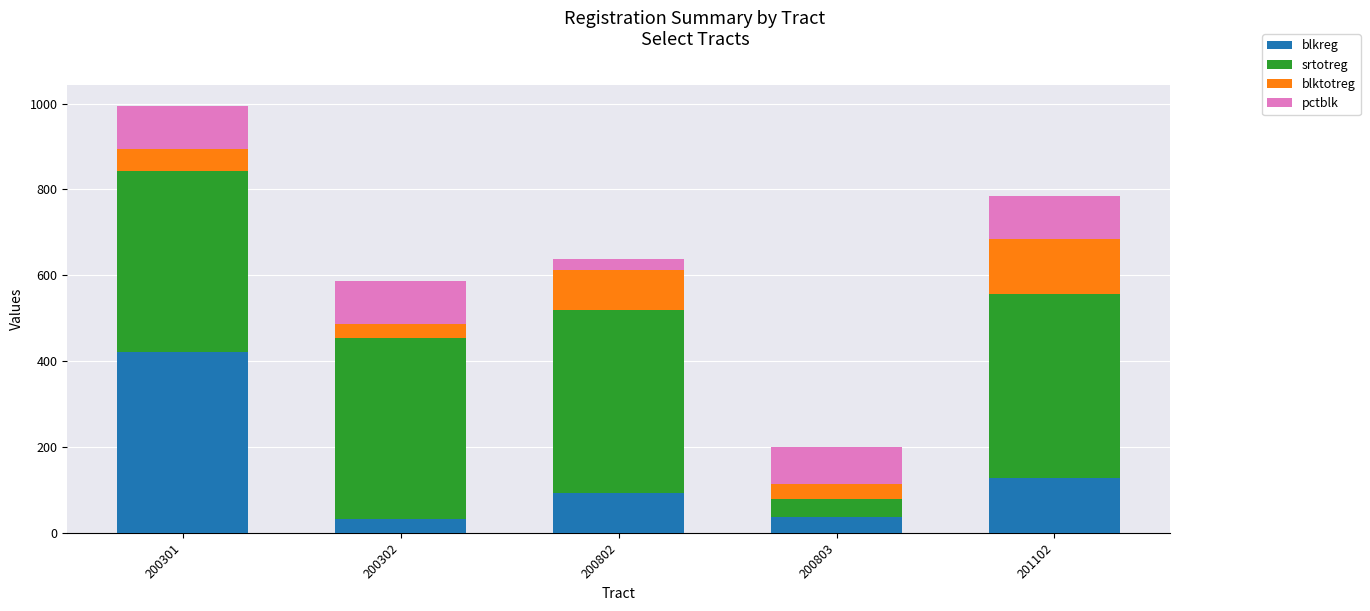

What is the difference between the maximum and second lowest values in the blkreg series?

386